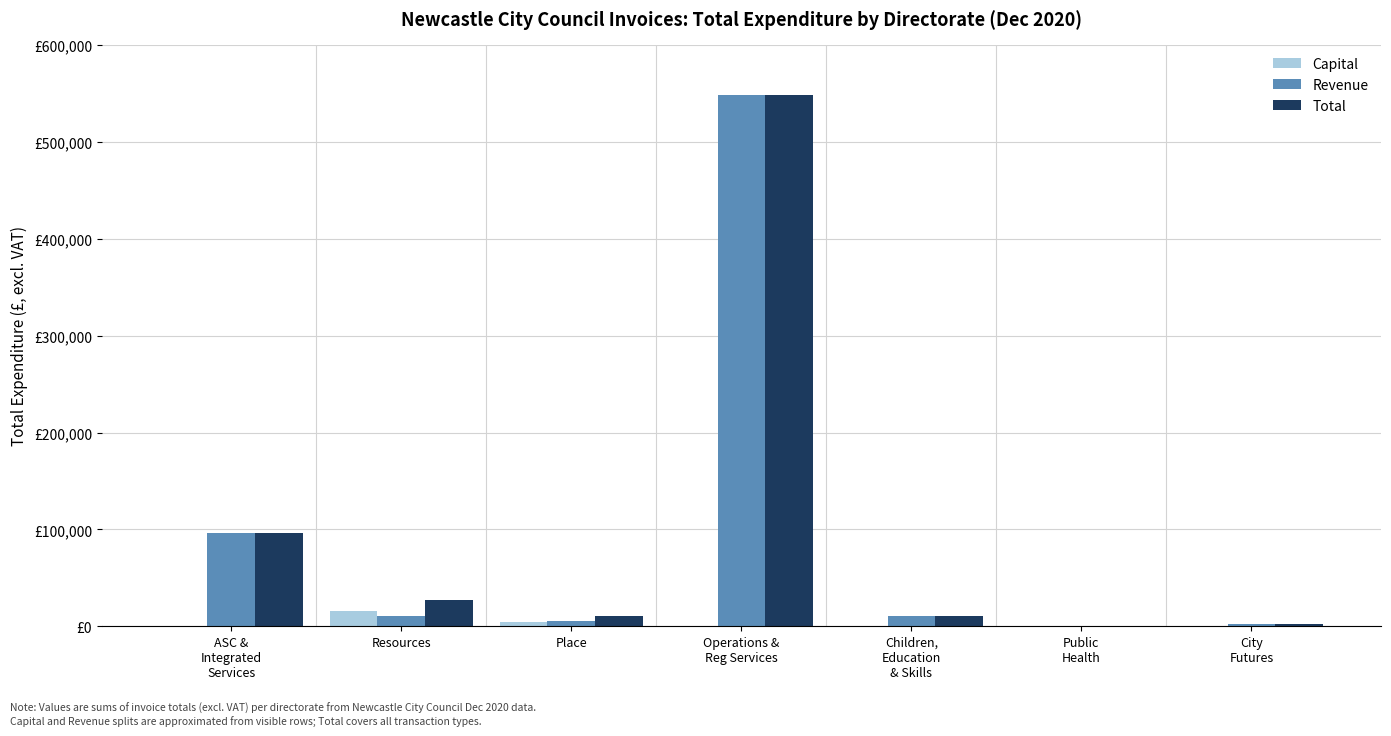

Which series has the largest total across all categories?

Total